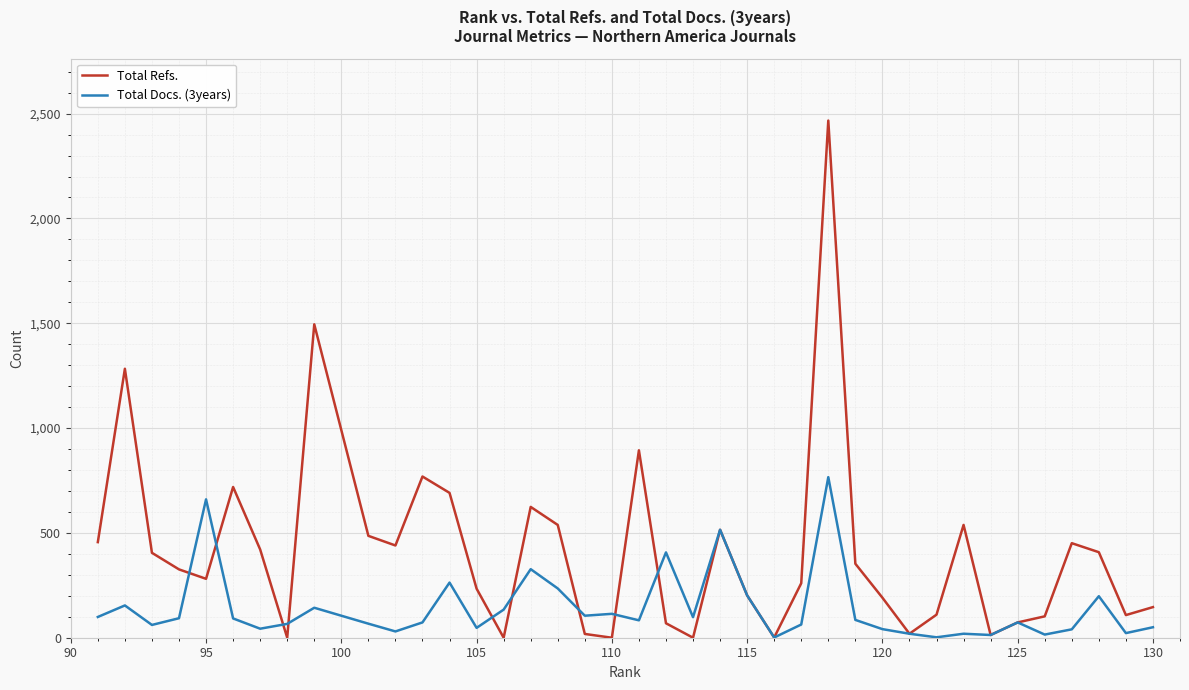

The value of Total Docs. (3years) at 125 is 118. True or false?

False